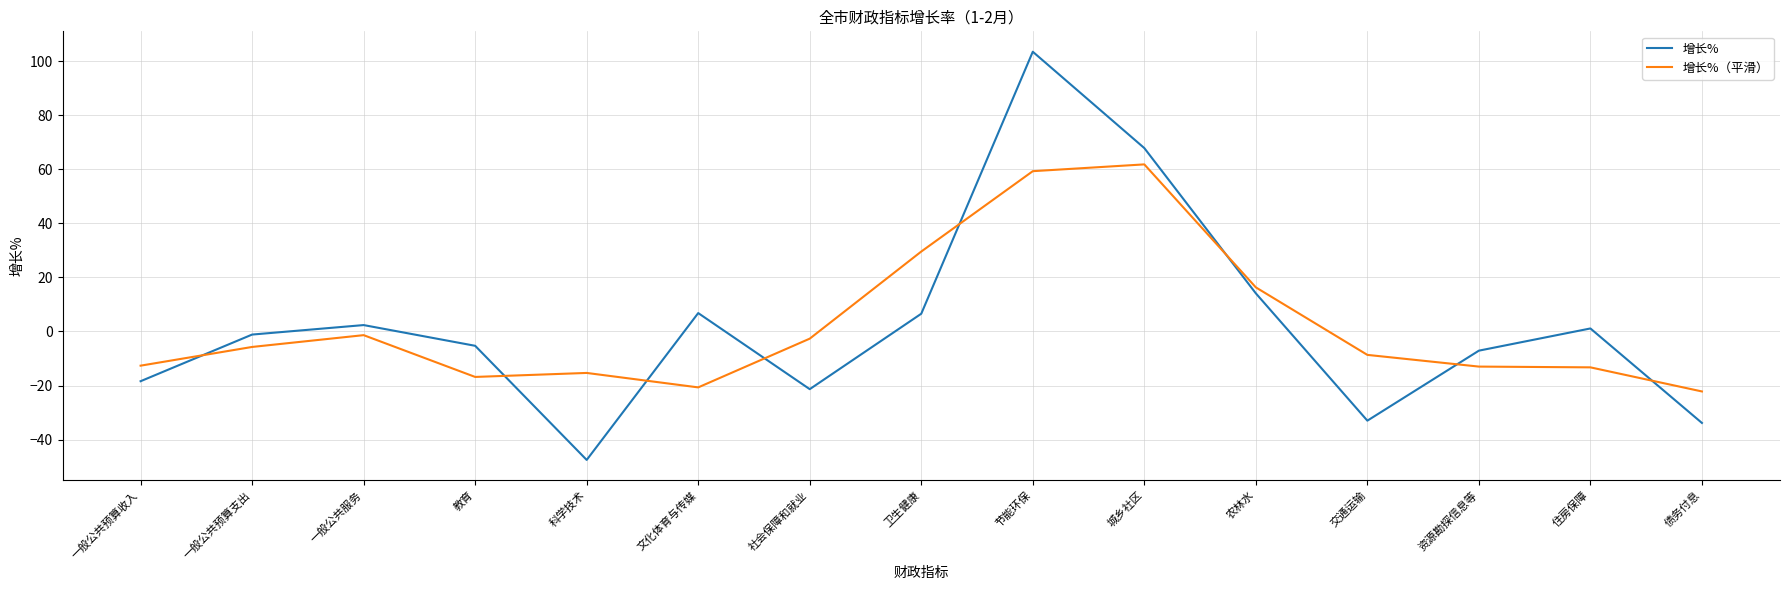

Which label corresponds to the smallest value in the chart?

科学技术